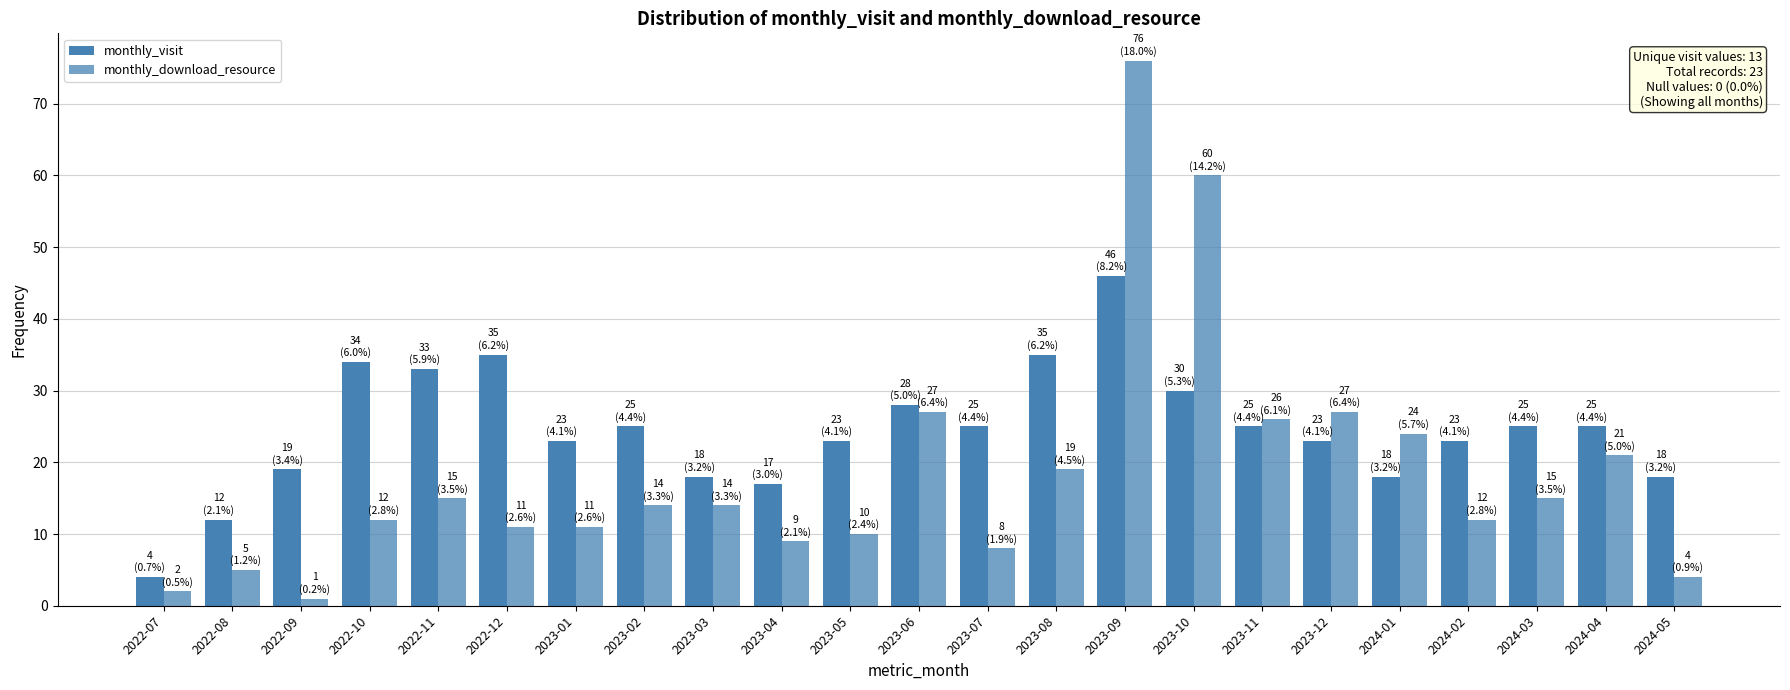

How many values in the monthly_download_resource series are below 14?

11